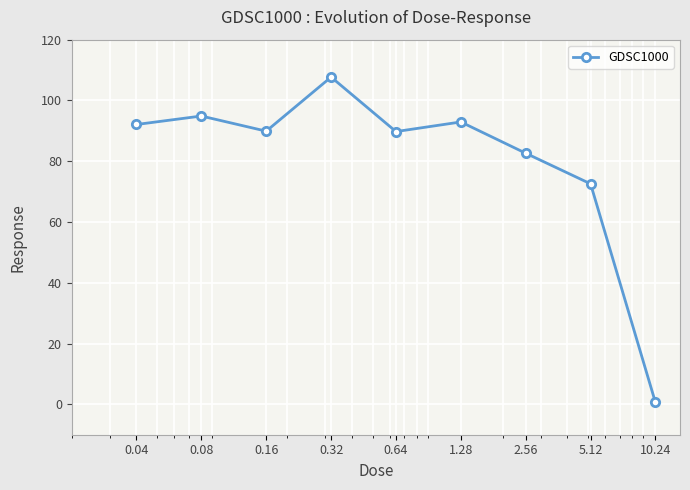

What is the minimum value shown in the chart?

0.6